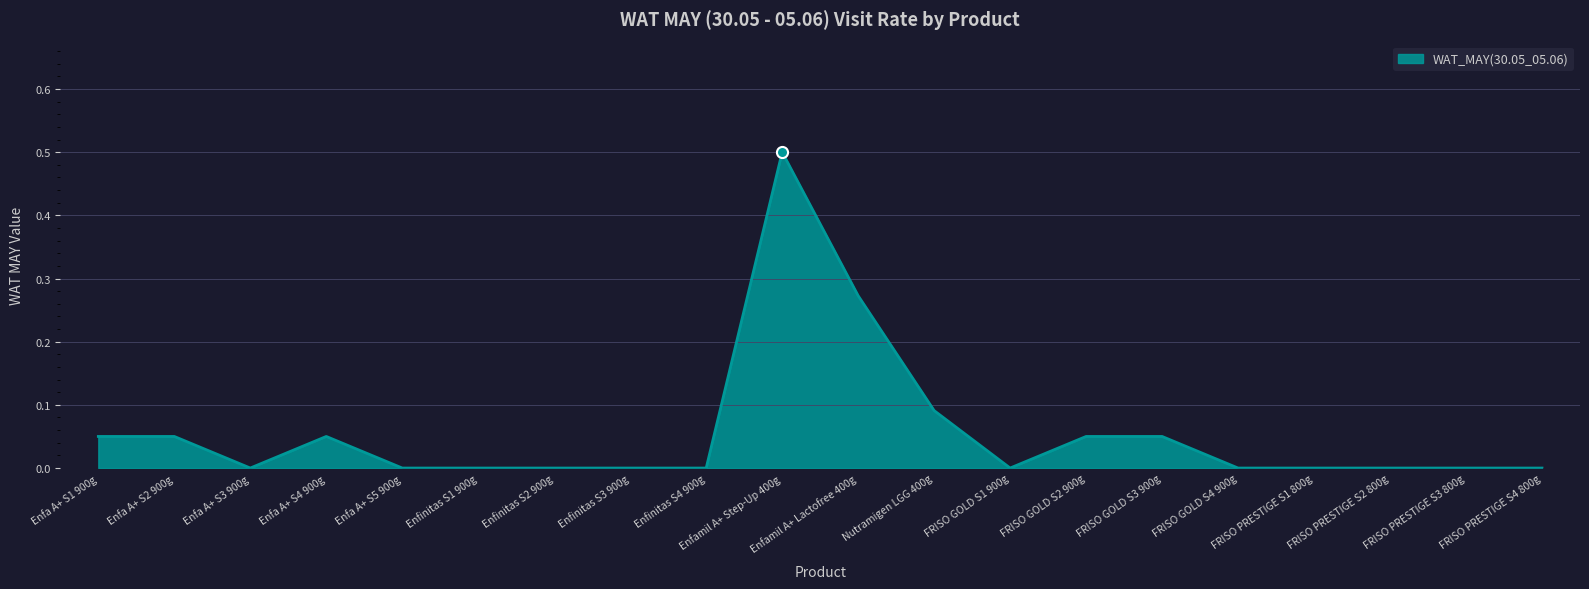

How many distinct data groups are displayed?

1